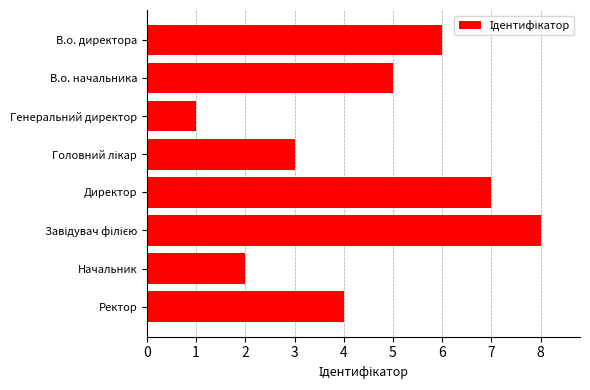

Reading bottom to top, list all the values displayed in this chart.

4	2	8	7	3	1	5	6